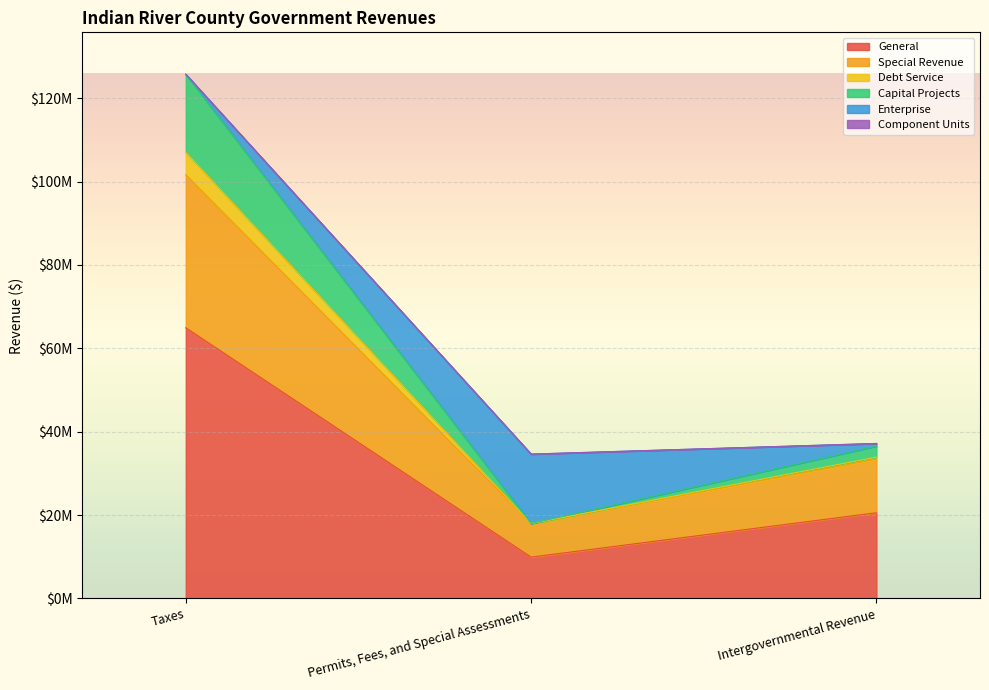

What position from the right is Taxes?

3